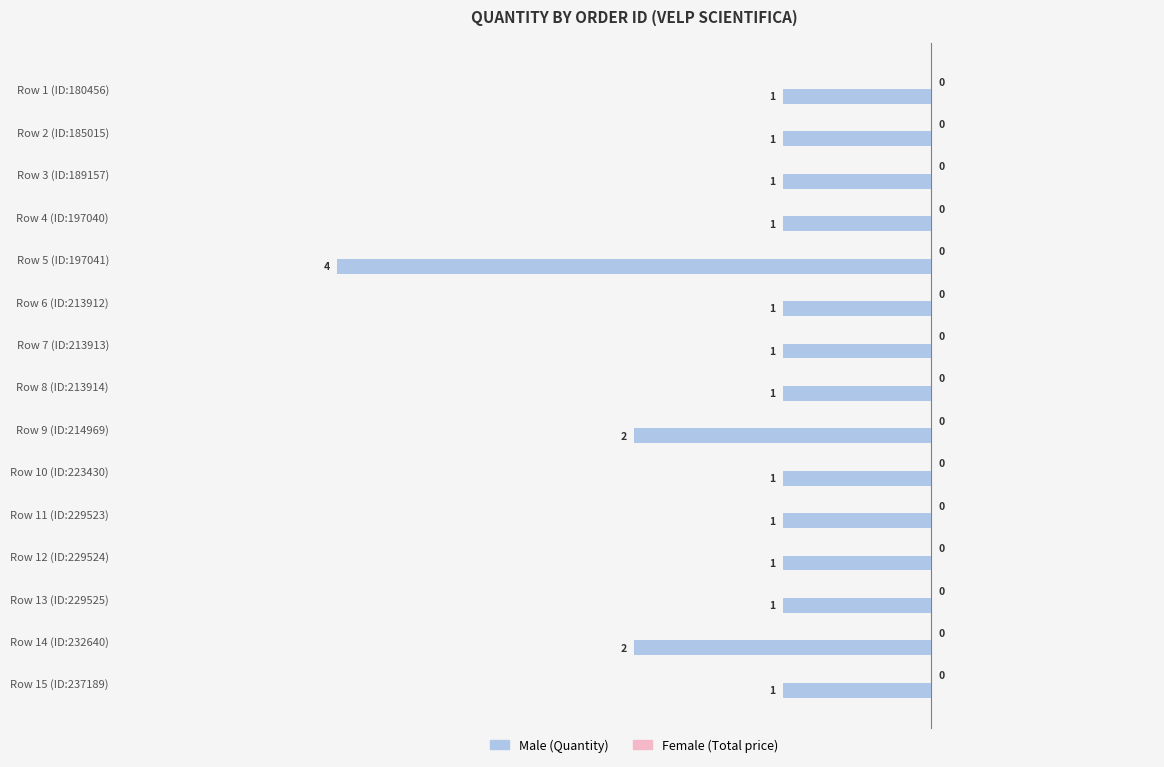

Are the bars horizontal?

Yes